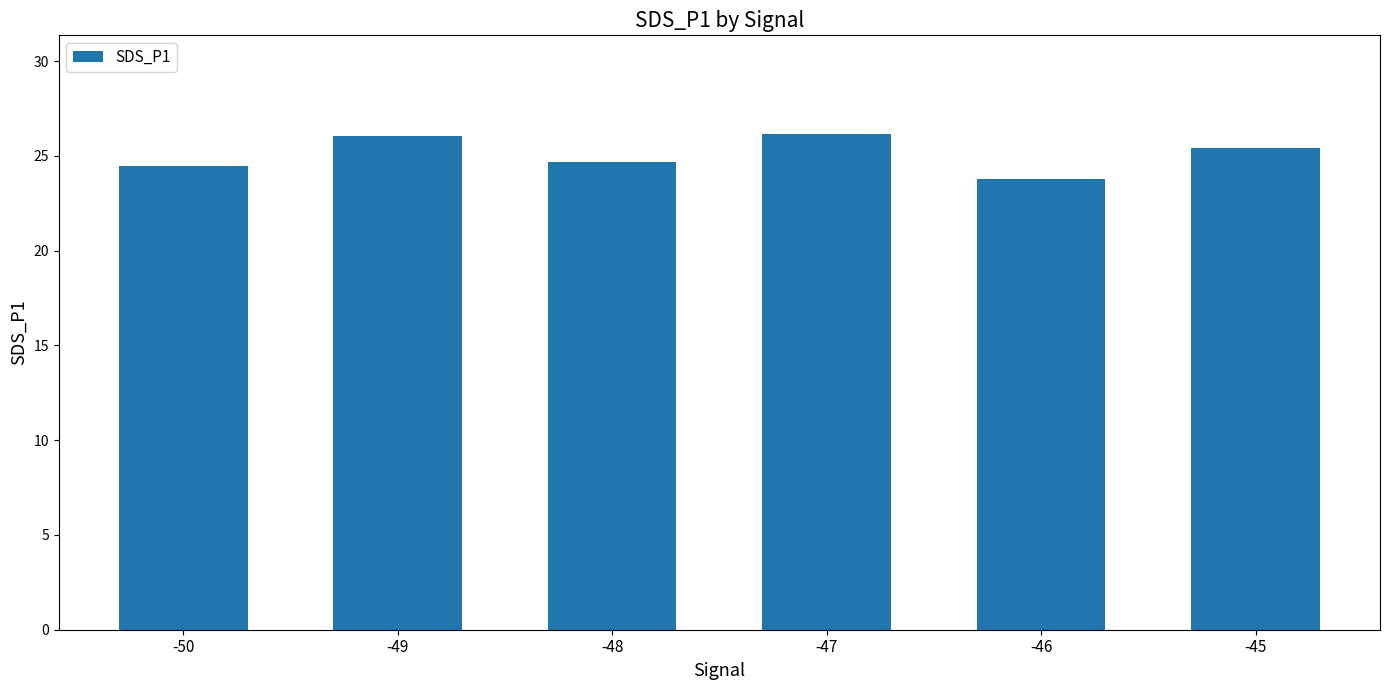

What is the greatest value displayed?

26.1